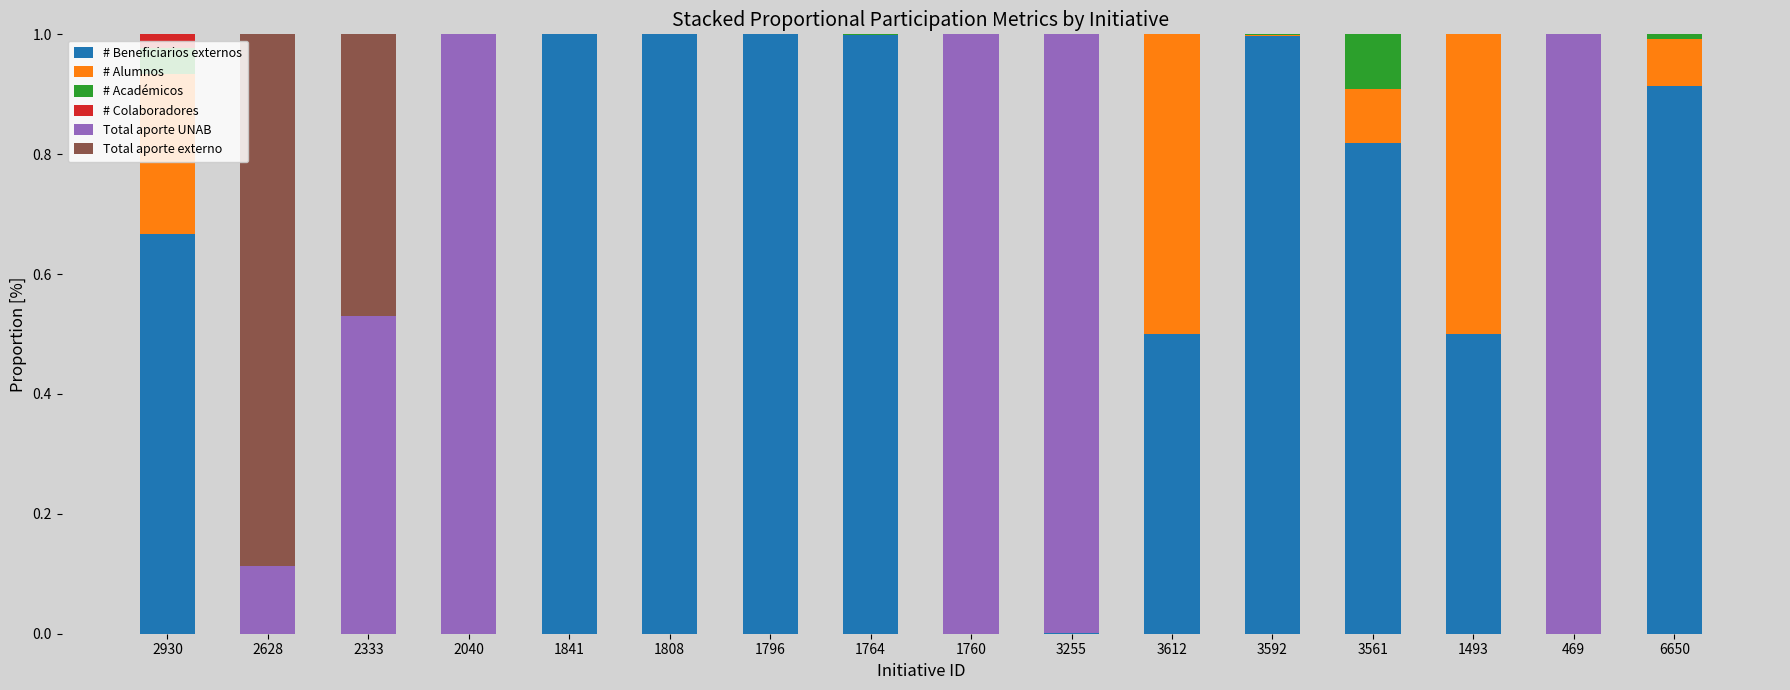

Does the chart contain stacked bars?

Yes